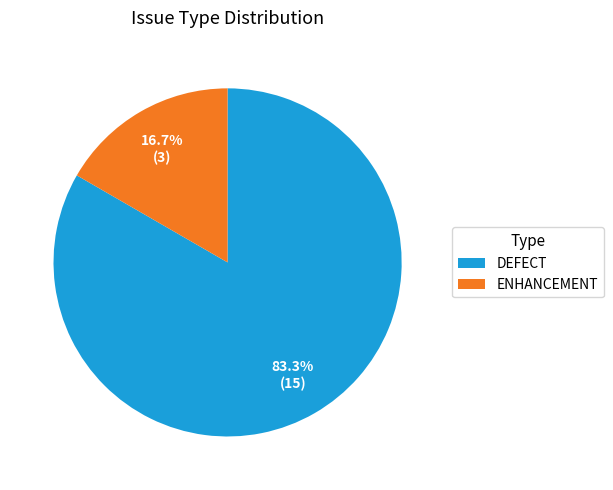

What is the smallest slice in the pie chart?

ENHANCEMENT